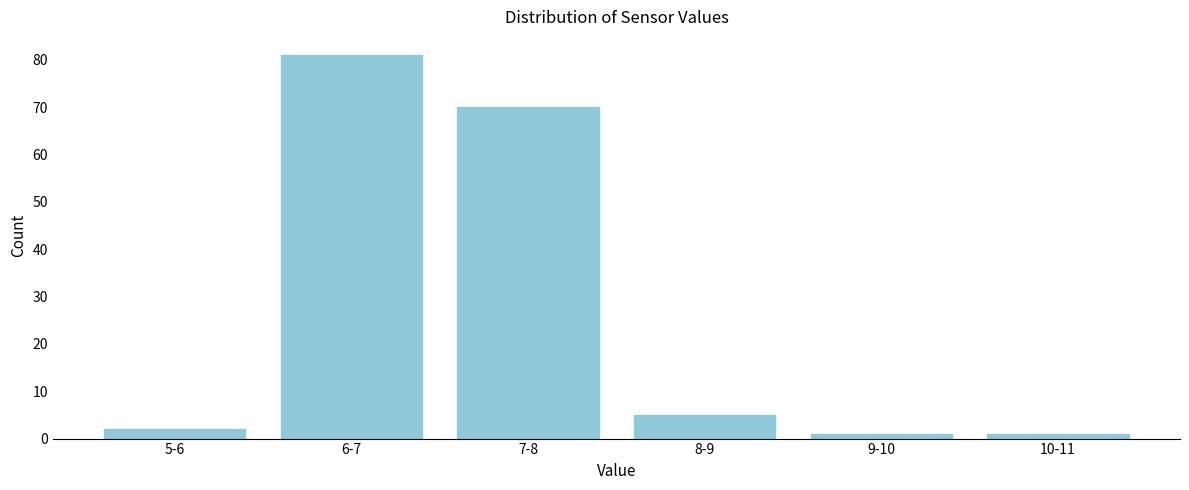

Reading right to left, extract all data points from this chart.

10-11=1	9-10=1	8-9=5	7-8=70	6-7=81	5-6=2